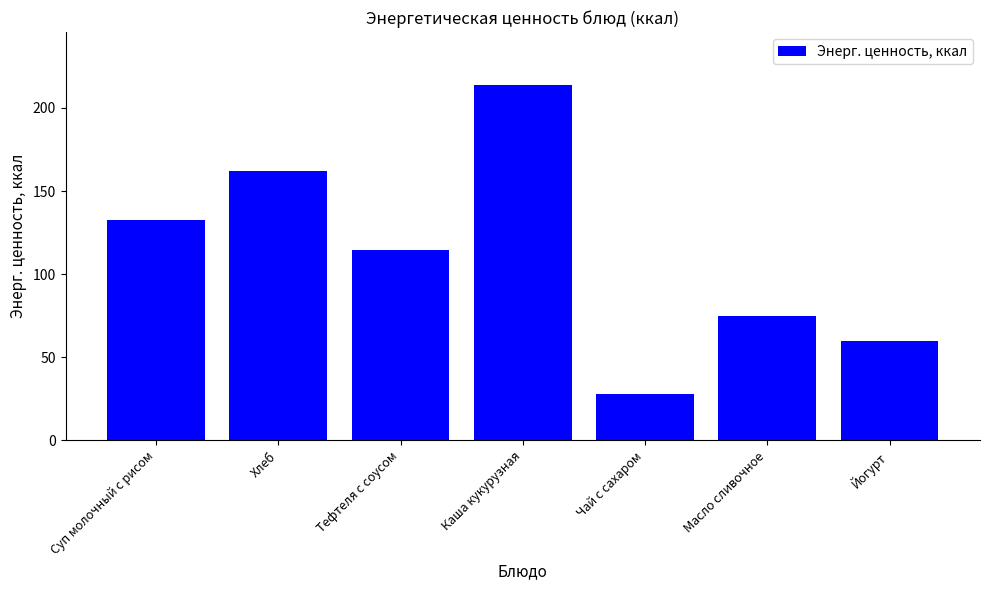

At which label does the data first exceed 114?

Суп молочный с рисом